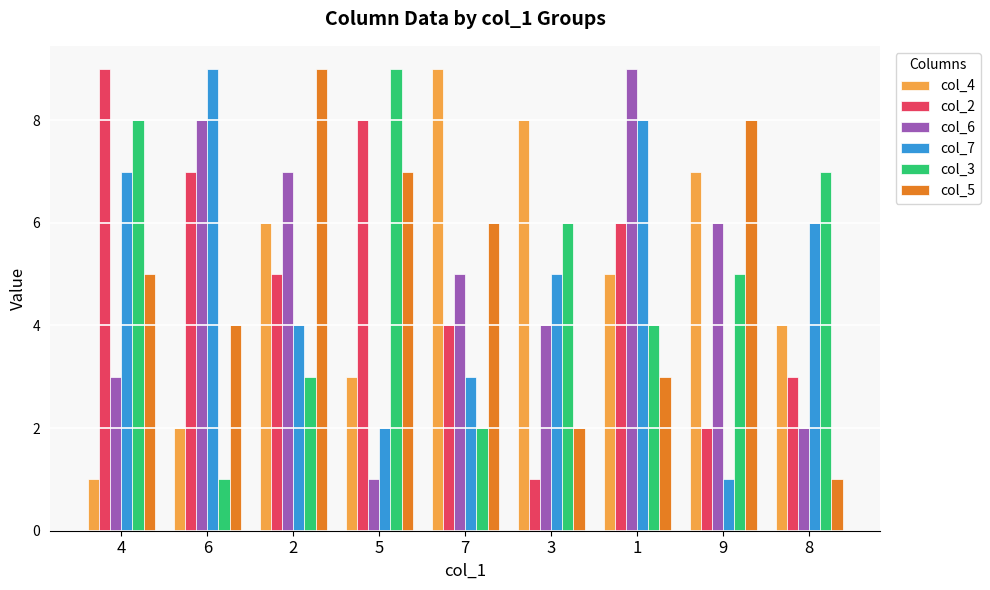

How many series are shown in this chart?

6